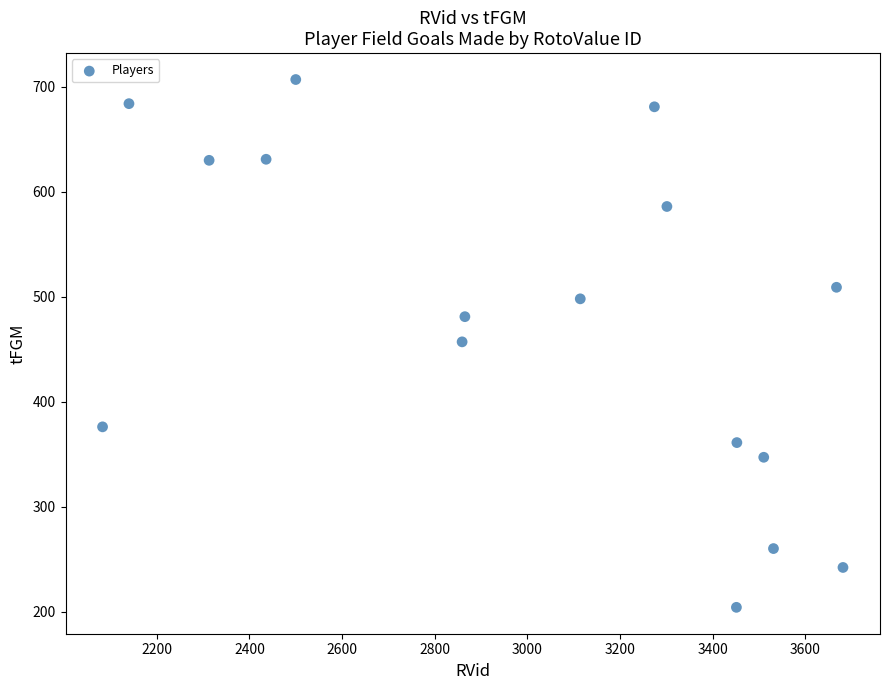

What is the range of Y values (max minus min)?

503